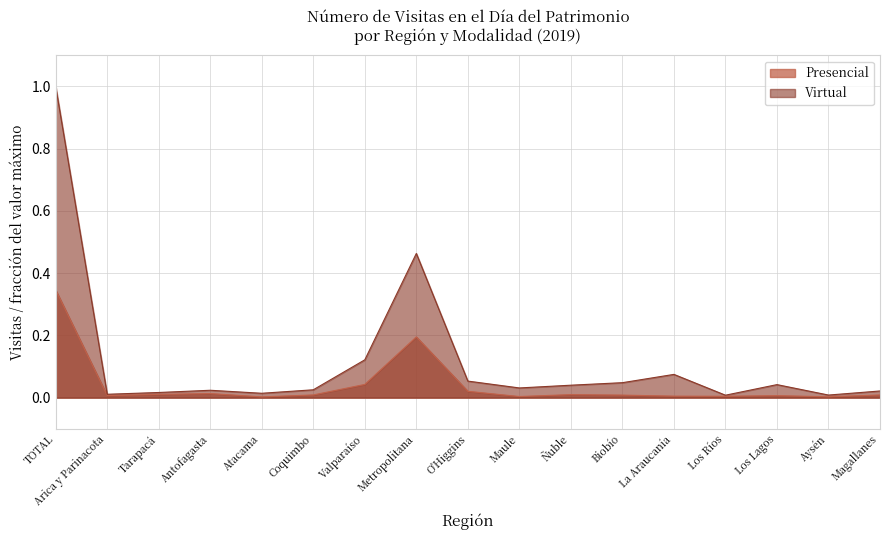

What is the label of the 8th point from the right?

Maule